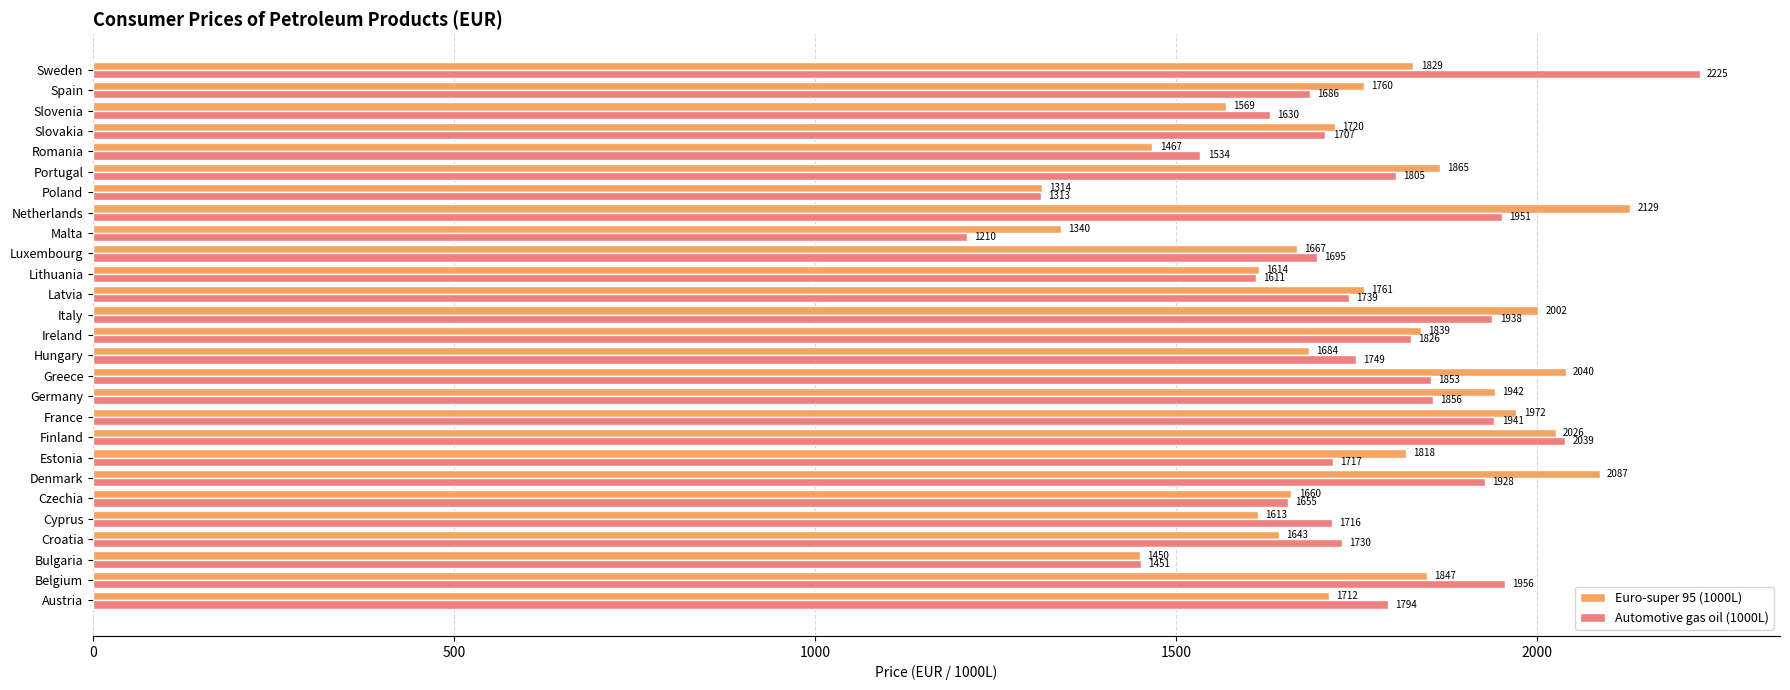

What is the lowest value of the Euro-super 95 (1000L) series?

1313.8